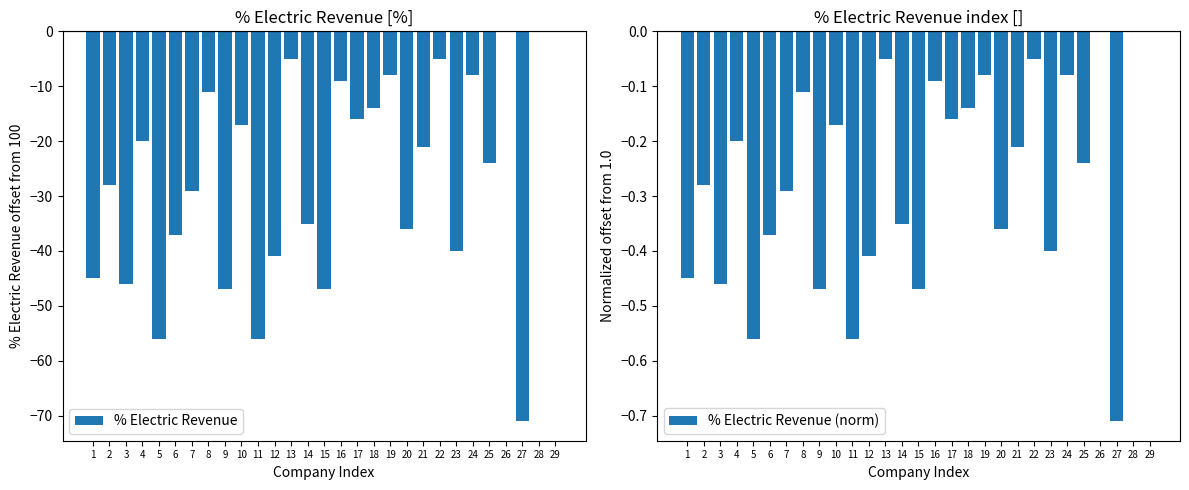

How many series are shown in this chart?

2